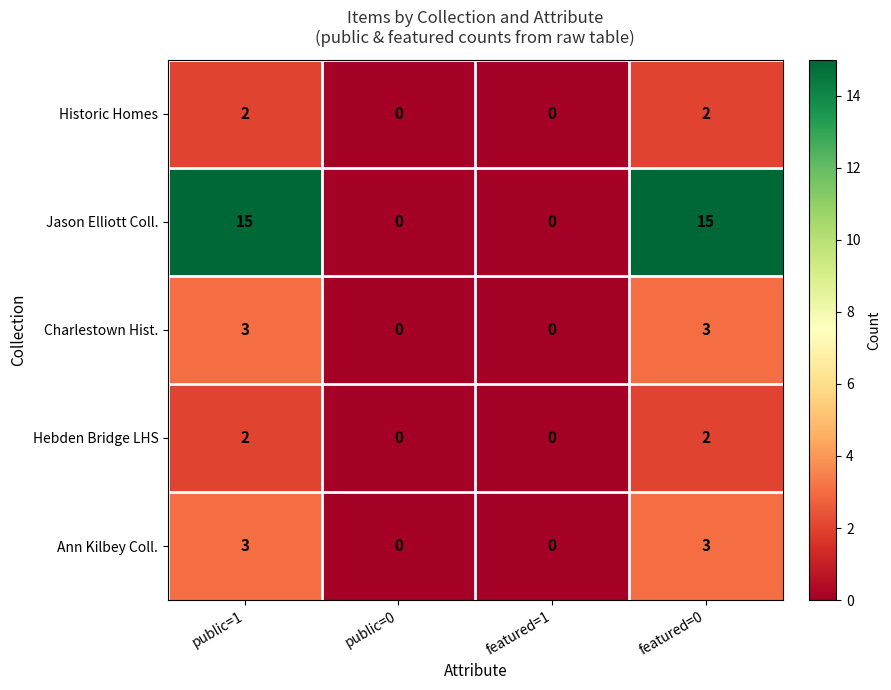

Between featured=1 and featured=0, which series saw the biggest shift?

Jason Elliott Coll.